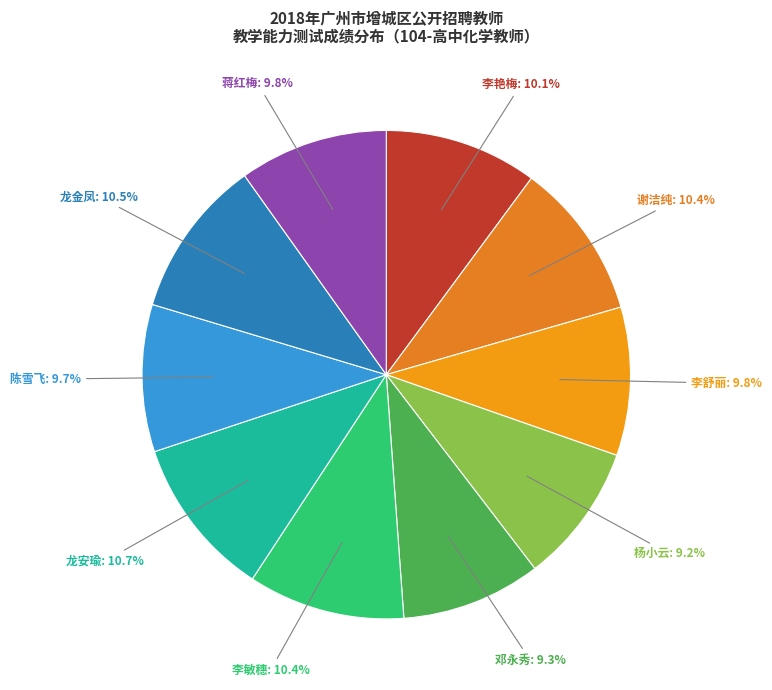

To the nearest percent, what is the difference between the largest and smallest slice percentages?

1%